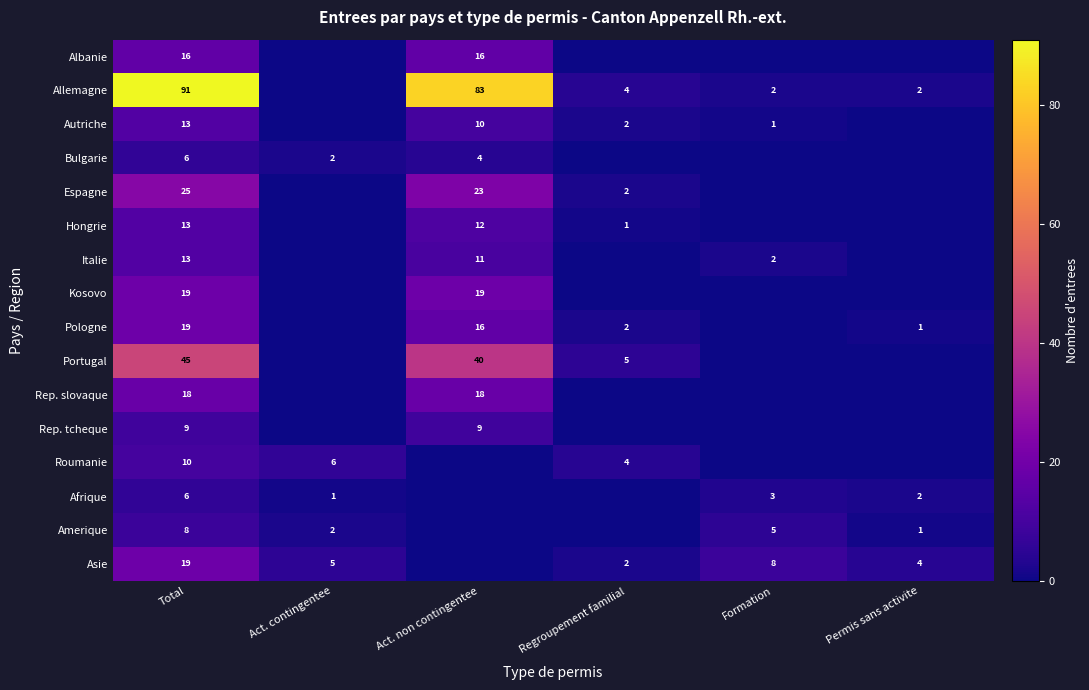

What is the difference between the Asie values at Regroupement familial and Total?

17